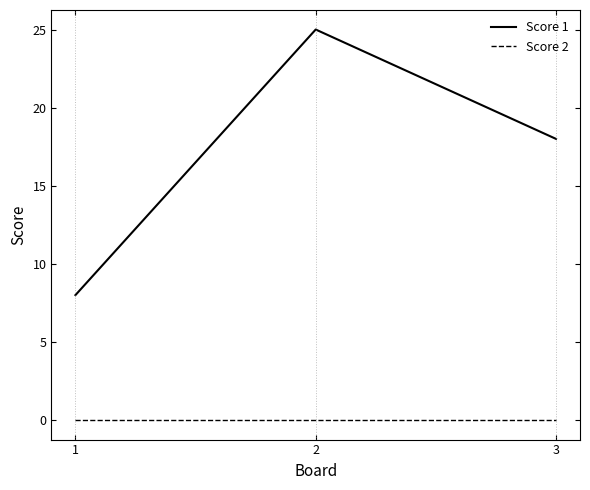

What is the average value of the Score 1 series?

17